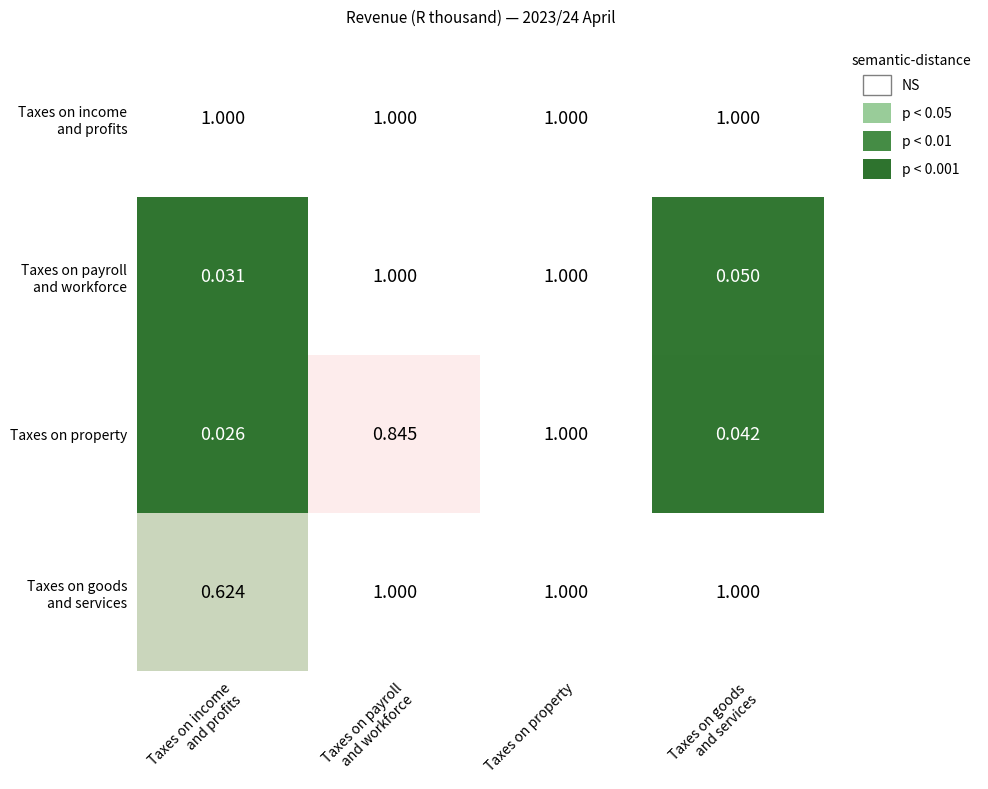

Which series has the widest spread of values?

Taxes on property